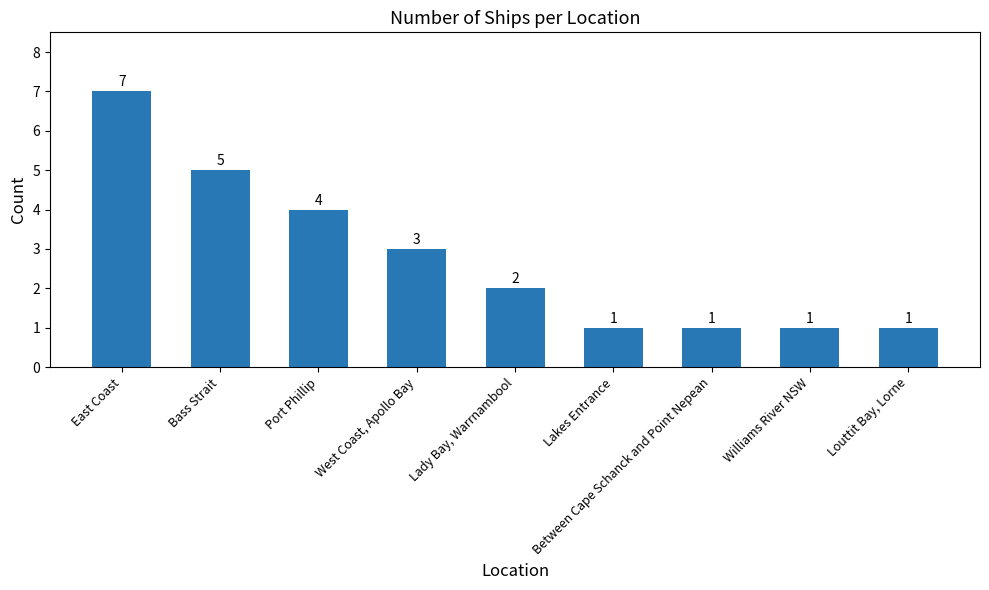

Which category has the highest value across all series?

East Coast